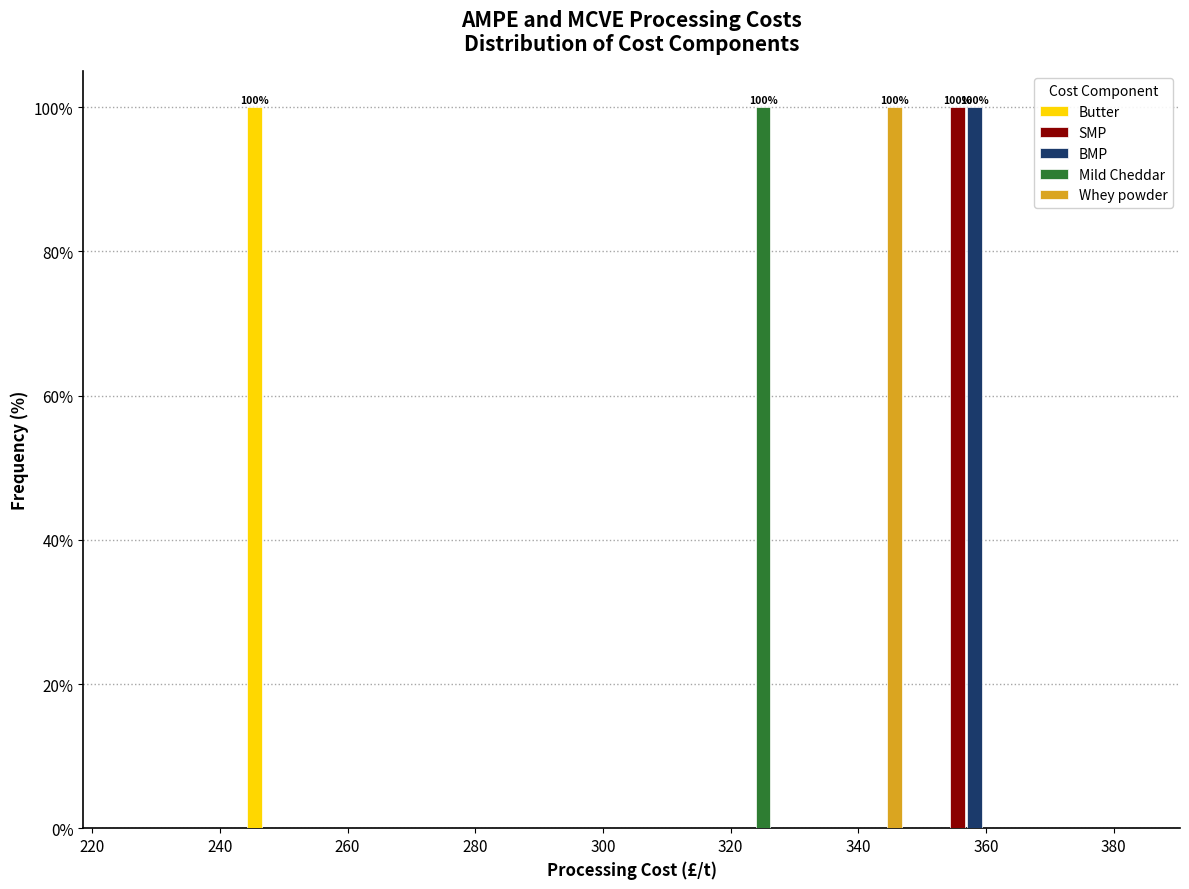

In the SMP series, which range on the x-axis has the tallest bar?

350 to 368